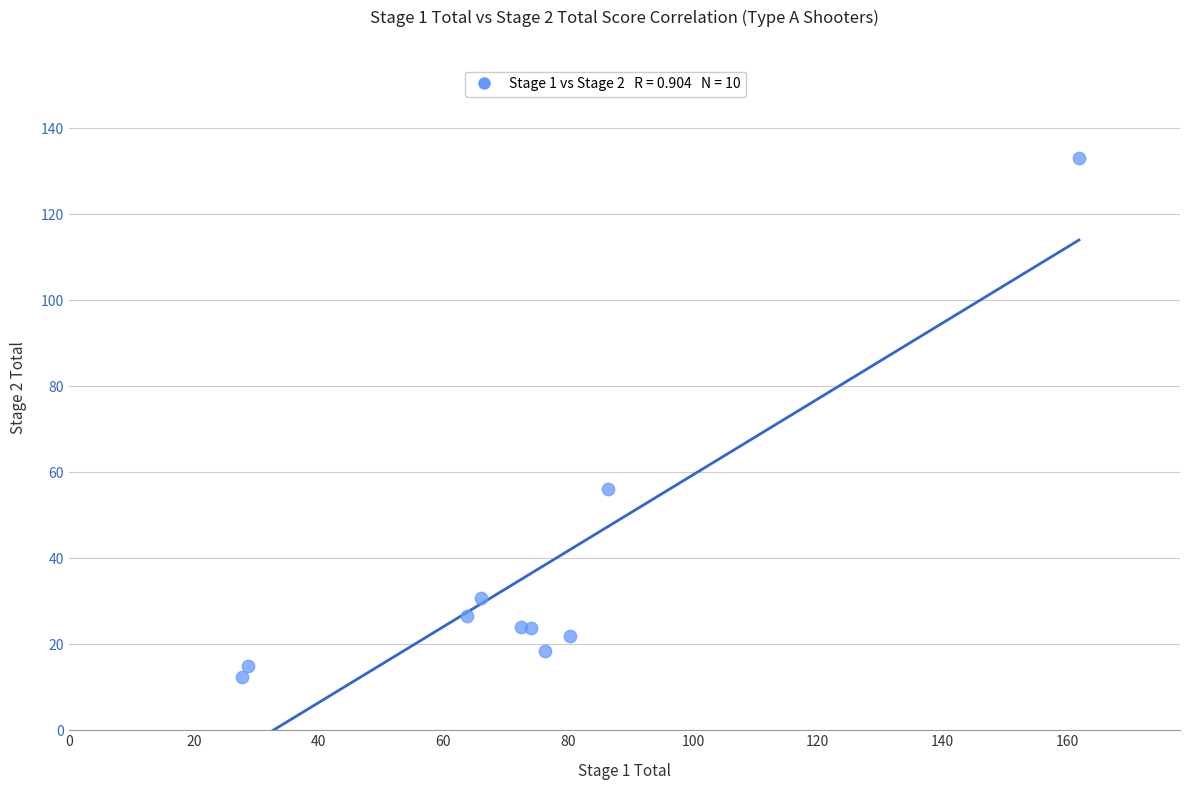

What Y value in the scatter plot is closest to 72?

56.2